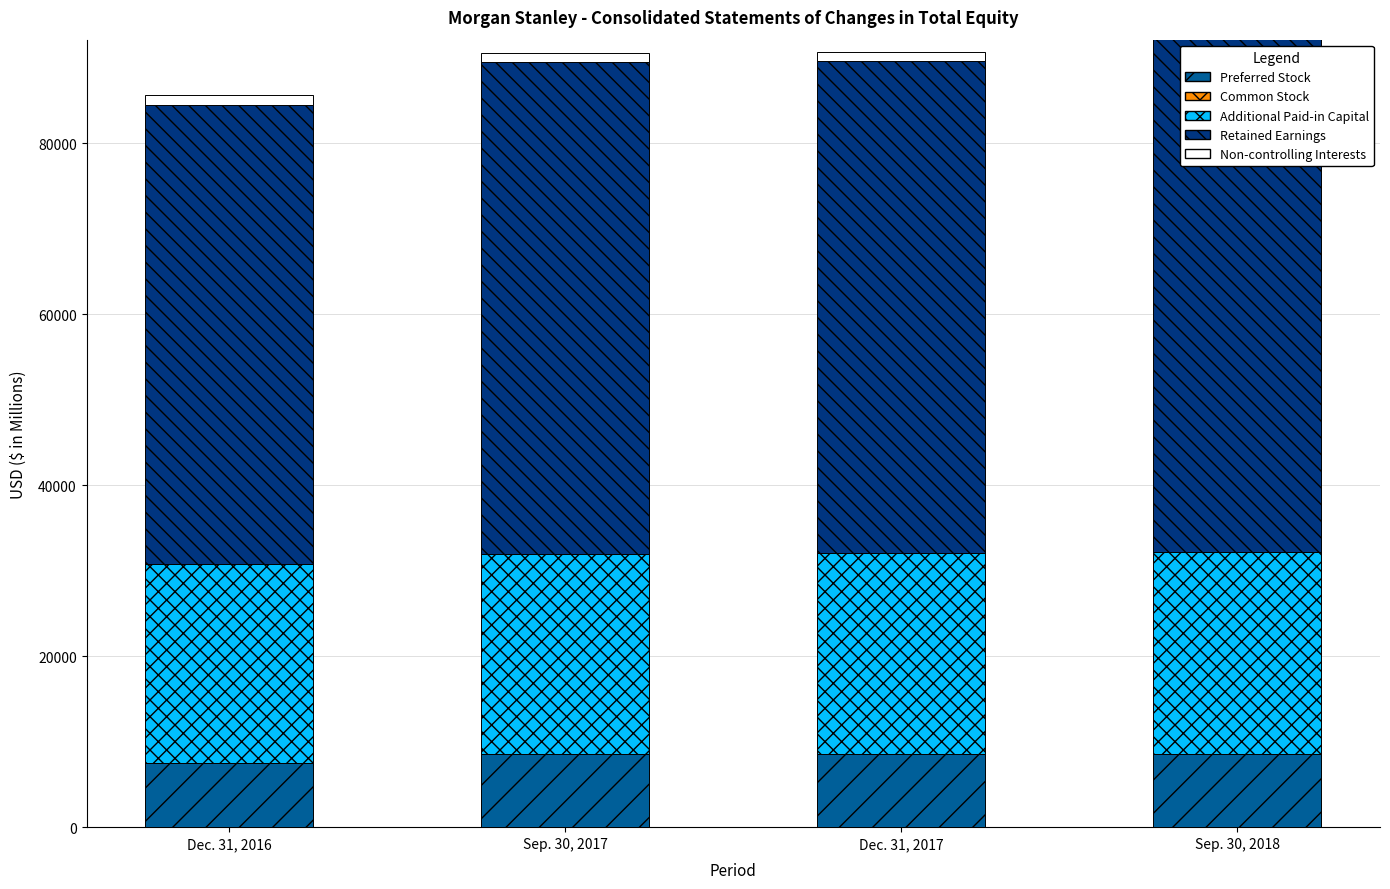

What is the label of the 3rd bar from the right?

Sep. 30, 2017